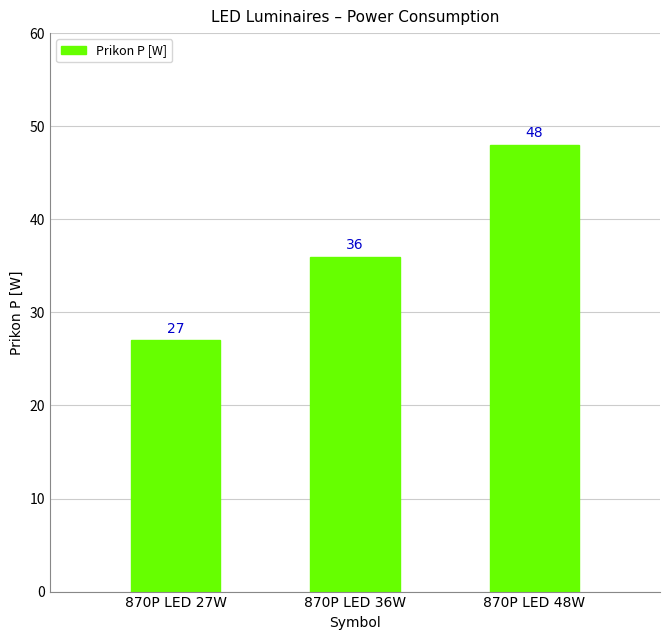

What is the difference between the maximum and minimum values?

21